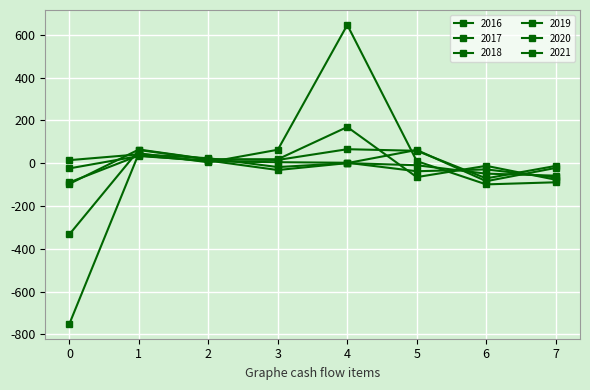

Does the chart display data point markers on the line(s)?

Yes